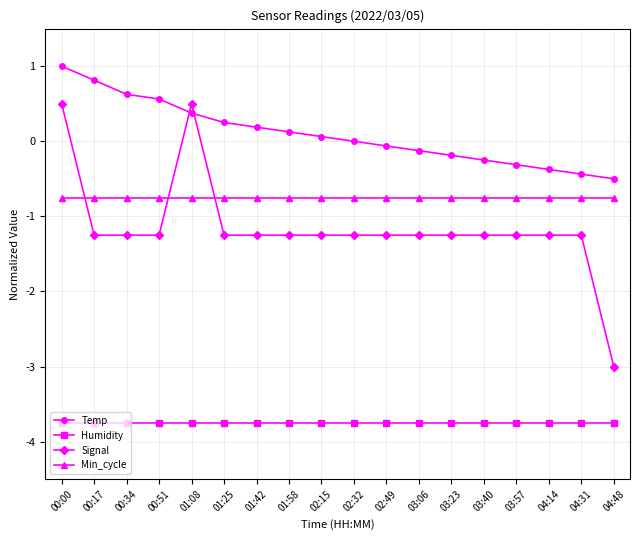

At 02:32, list the series in order from largest to smallest.

Temp, Min_cycle, Signal, Humidity